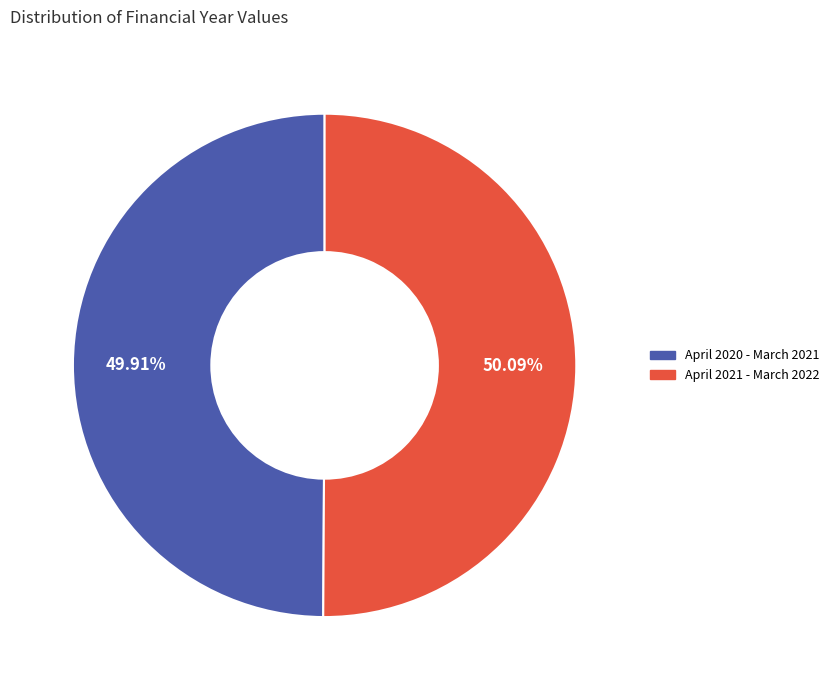

To the nearest percent, what is the average slice percentage?

50%